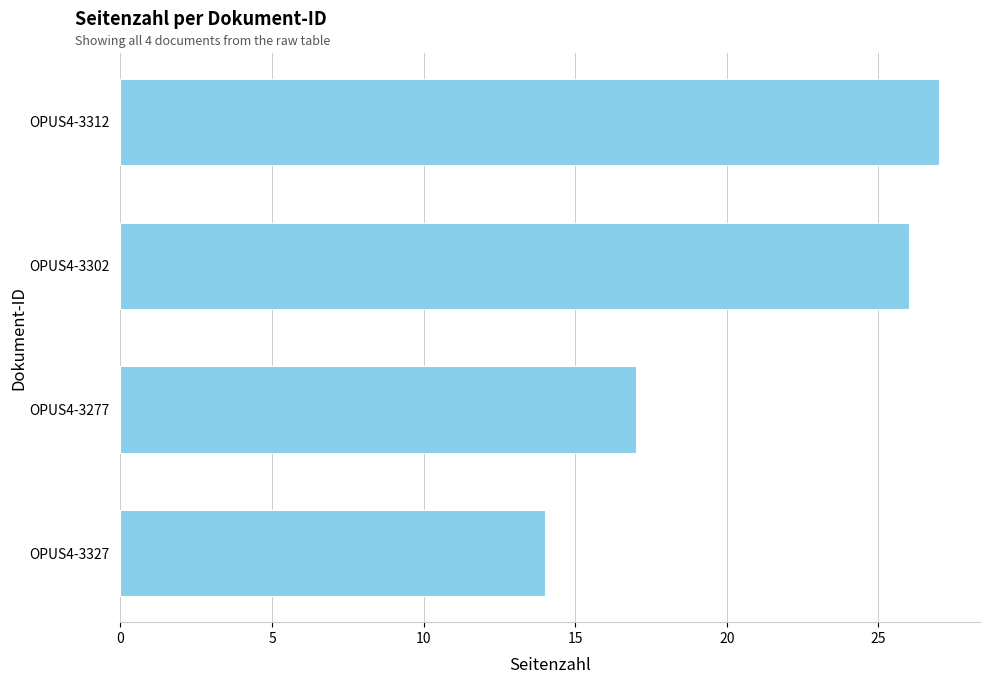

The value at OPUS4-3327 is 21. True or false?

False